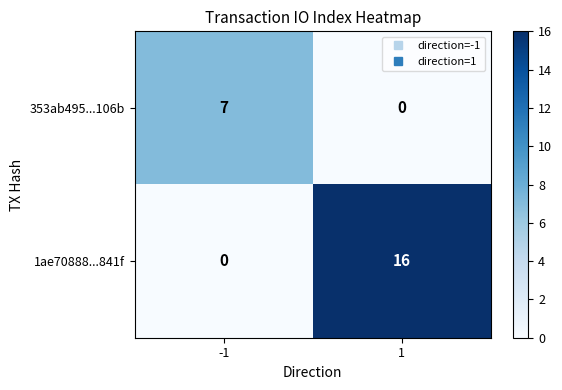

What is the greatest value displayed?

16